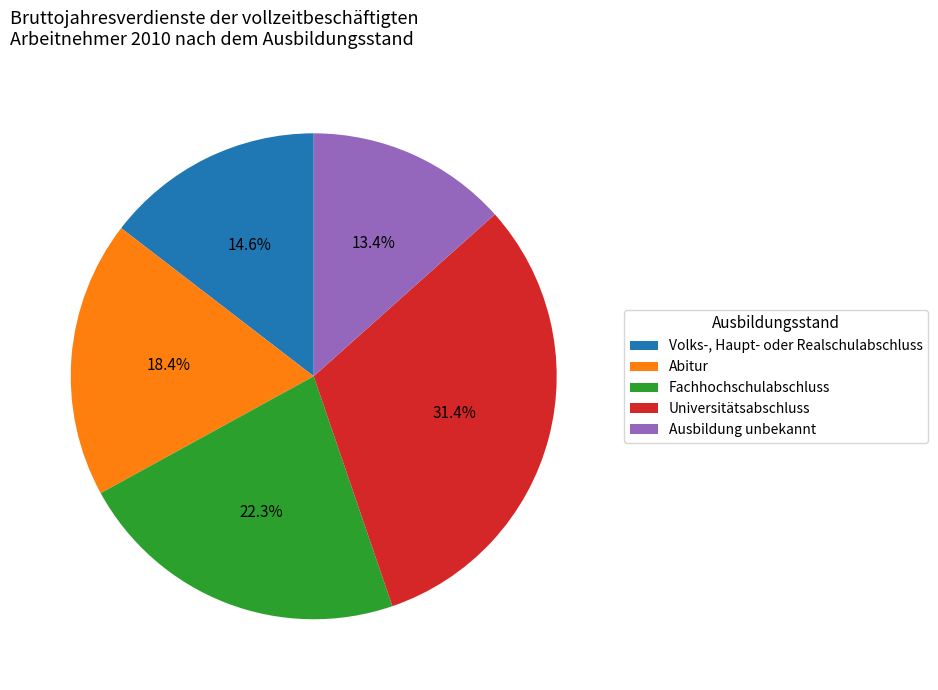

Which slice is the smallest?

Ausbildung unbekannt